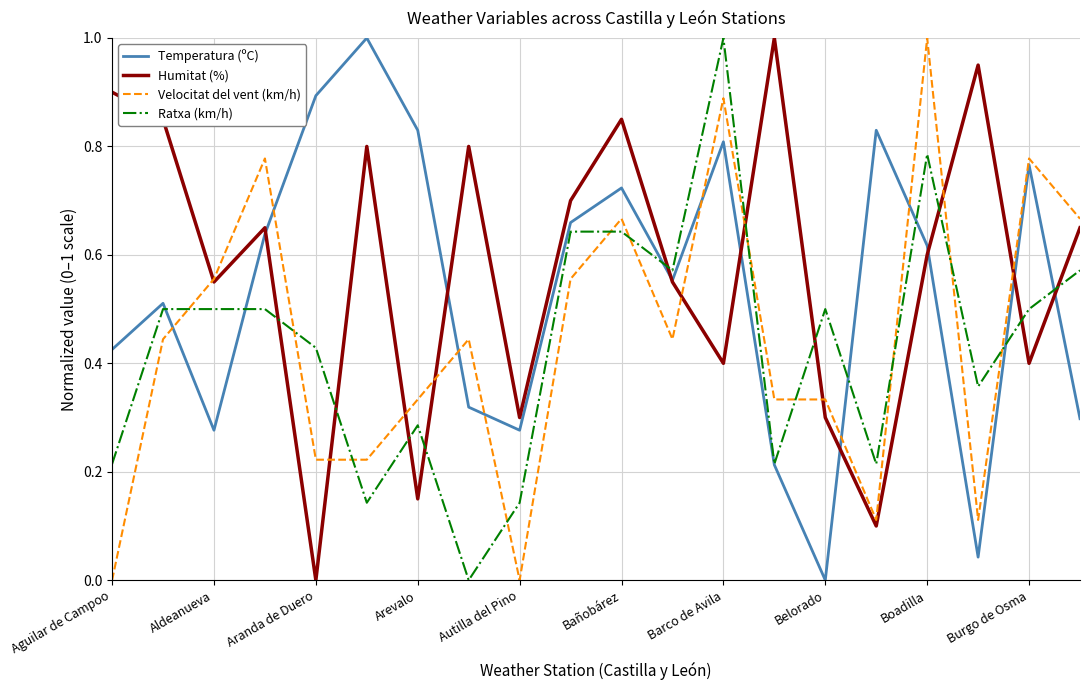

Which series ends up on top after the final intersection of Velocitat del vent (km/h) and Ratxa (km/h)?

Velocitat del vent (km/h)